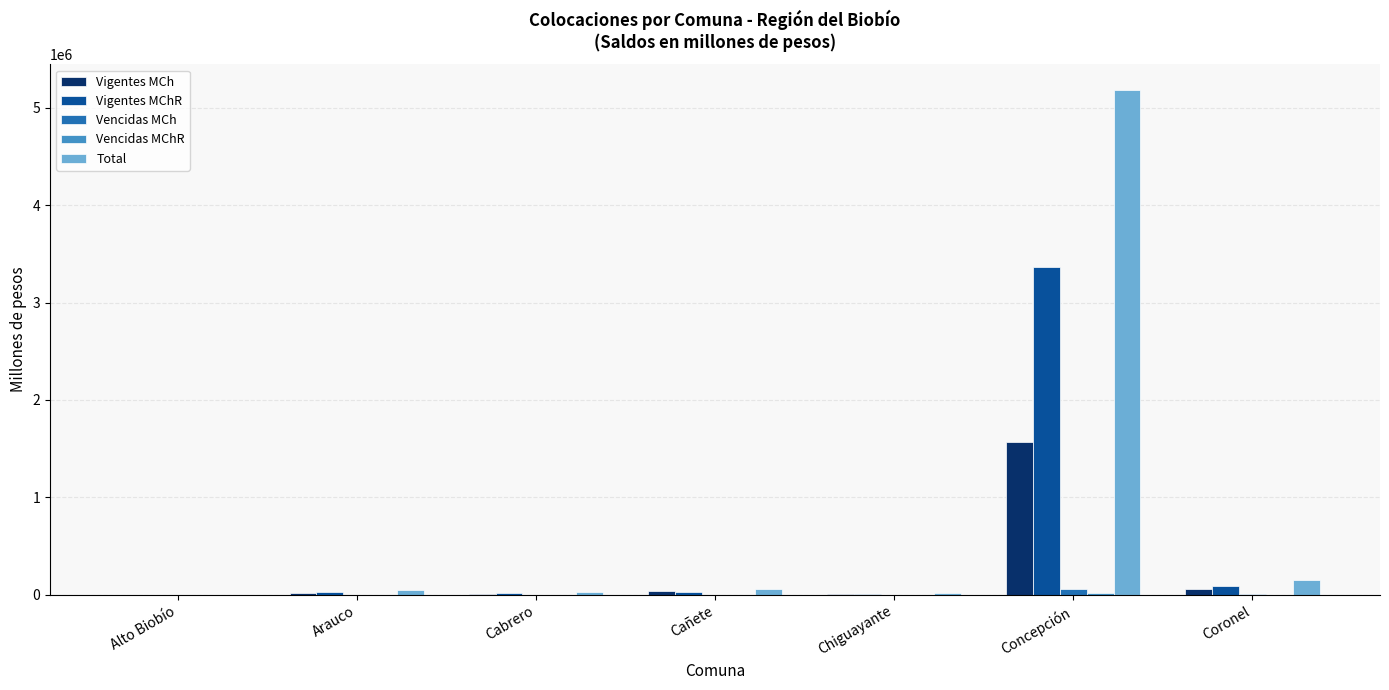

Which category has the highest value in the Vigentes MCh series?

Concepción